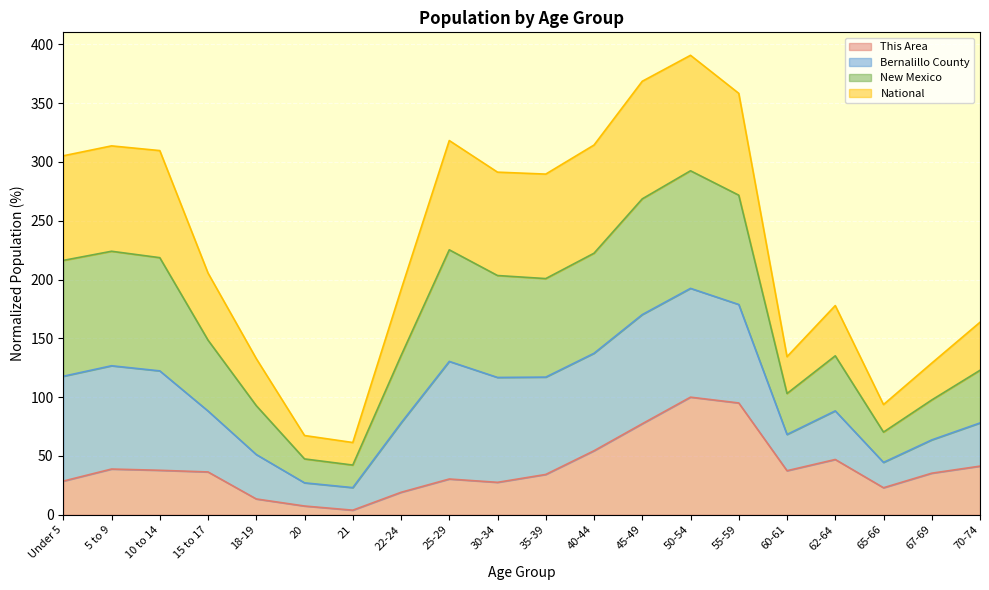

What is the total value across all series at 40-44?

314.4